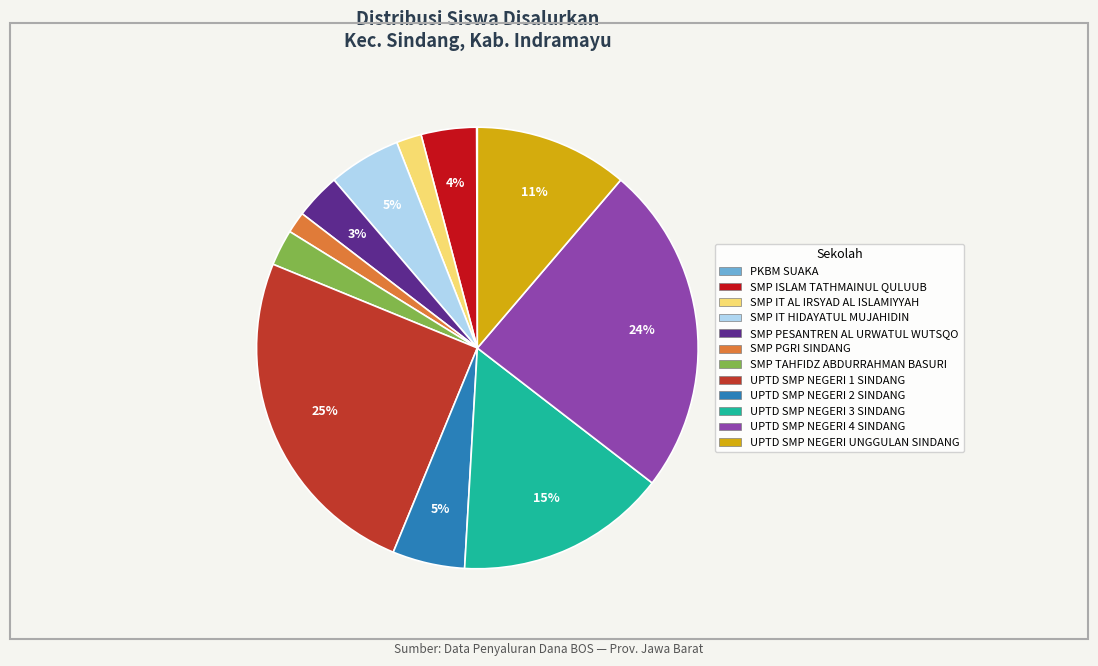

Is there any slice that represents more than half of the pie?

No